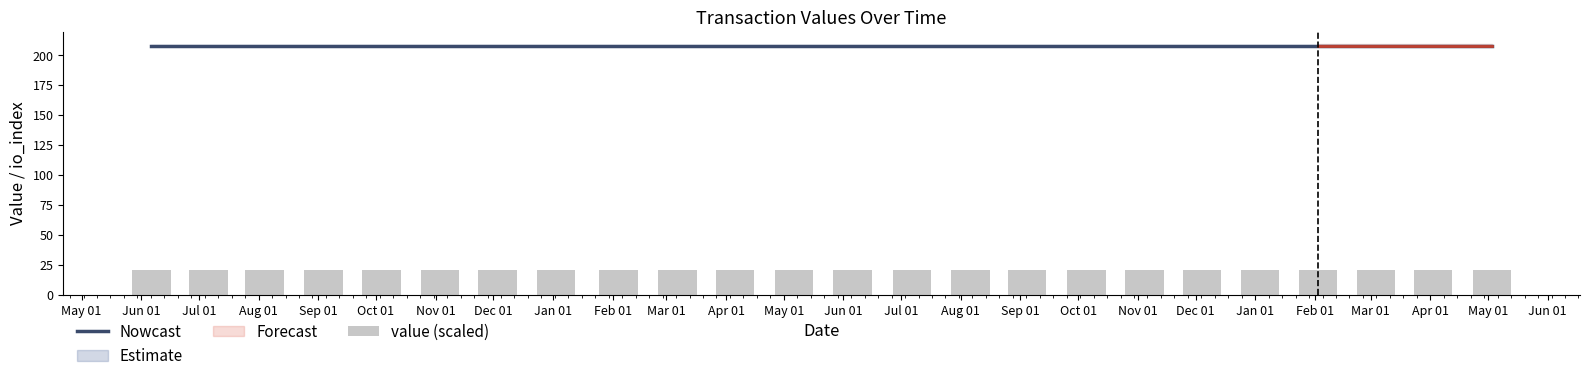

What is the smallest value displayed?

20.6